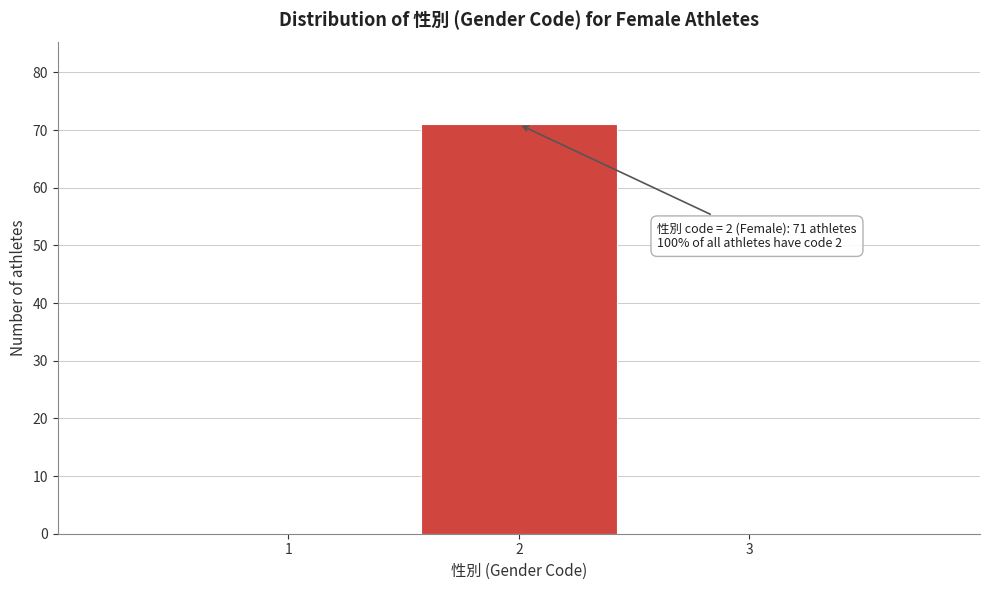

Over which range of the x-axis is the bar tallest?

1.5 to 2.5